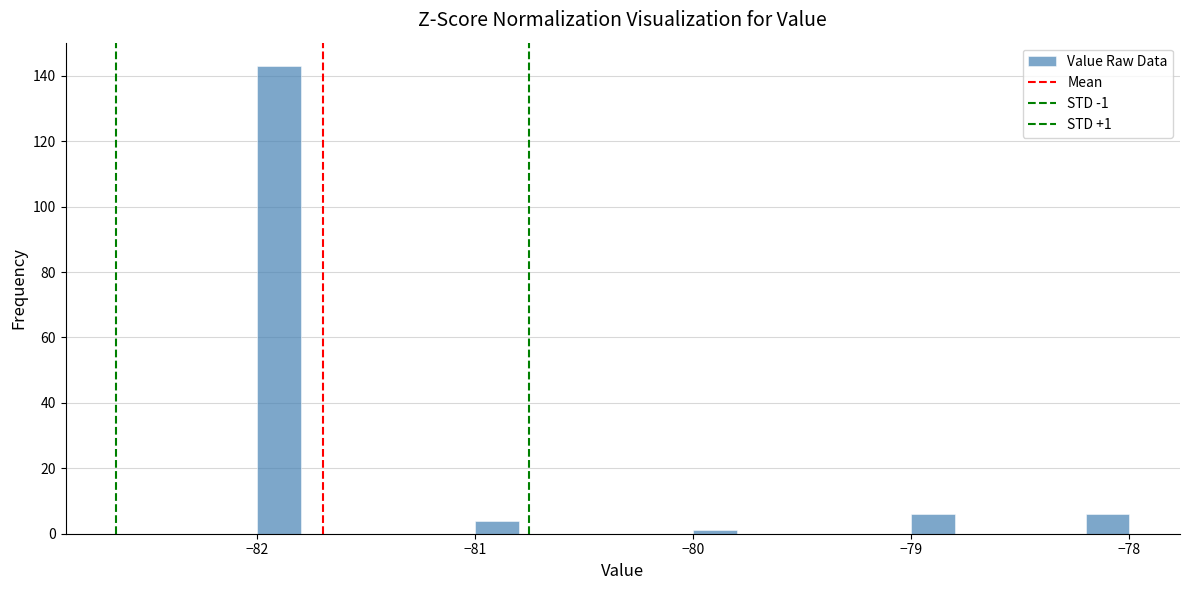

Read against the x-axis, roughly where is the centre of the tallest bar?

-81.9